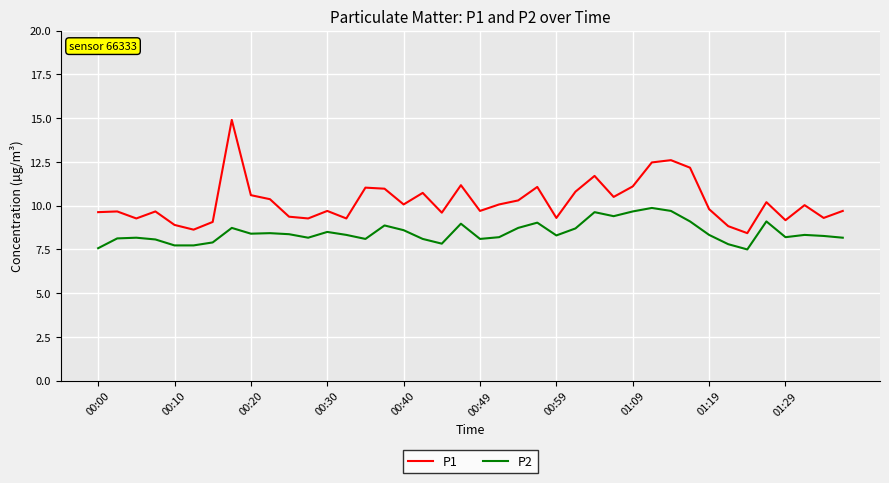

What is the difference between the maximum and minimum values in the P2 series?

2.4